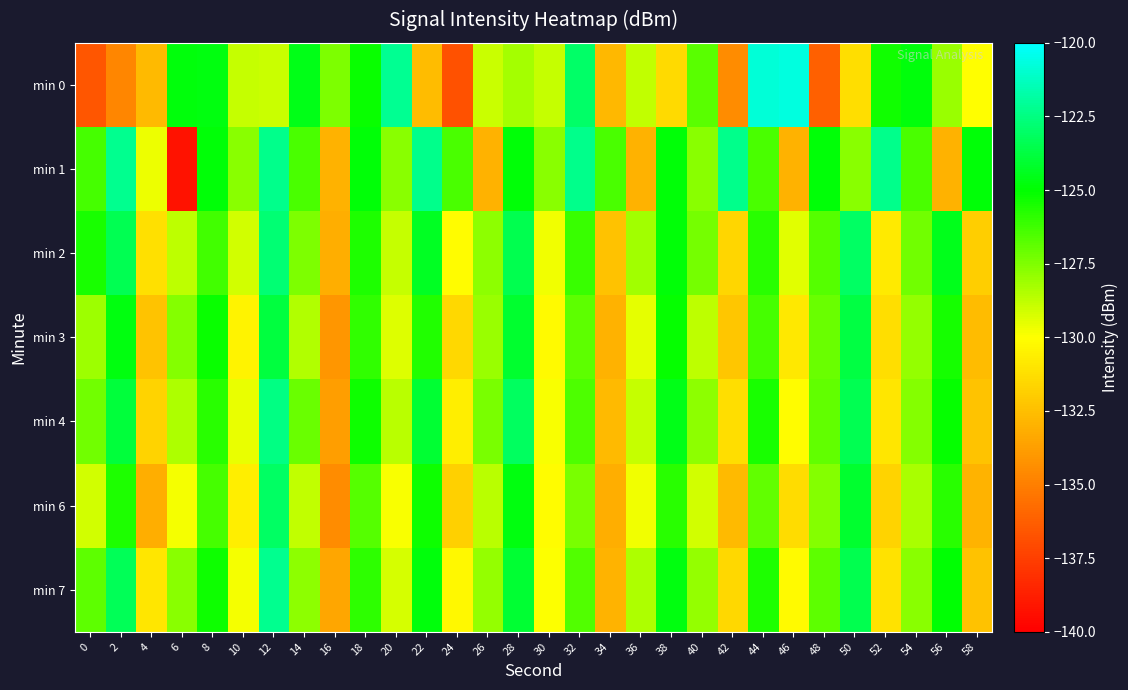

Between 36 and 52, which series saw the biggest shift?

min 1